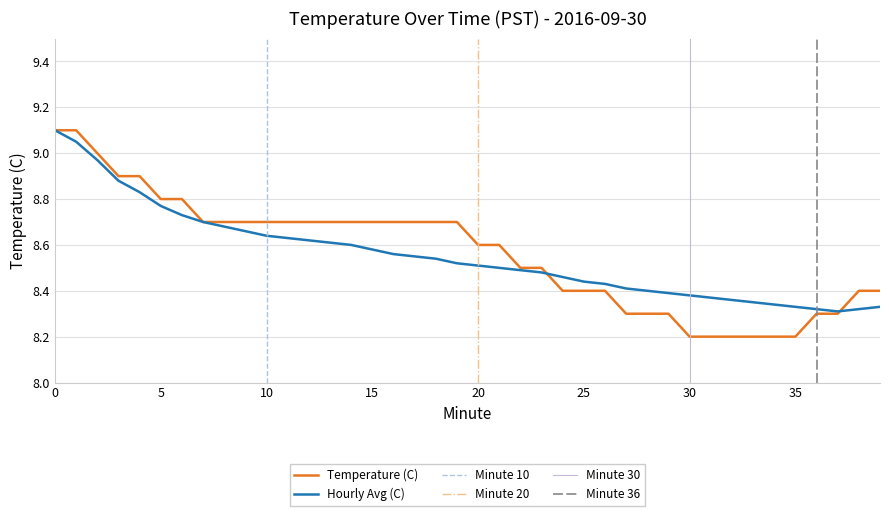

Reading left to right, what are all the values shown in this chart?

Temperature (C): 0=9.1	1=9.1	2=9.0	3=8.9	4=8.9	5=8.8	6=8.8	7=8.7	8=8.7	9=8.7	10=8.7	11=8.7	12=8.7	13=8.7	14=8.7	15=8.7	16=8.7	17=8.7	18=8.7	19=8.7	20=8.6	21=8.6	22=8.5	23=8.5	24=8.4	25=8.4	26=8.4	27=8.3	28=8.3	29=8.3	30=8.2	31=8.2	32=8.2	33=8.2	34=8.2	35=8.2	36=8.3	37=8.3	38=8.4	39=8.4
Hourly Avg (C): 0=9.1	1=9.1	2=9.0	3=8.9	4=8.8	5=8.8	6=8.7	7=8.7	8=8.7	9=8.7	10=8.6	11=8.6	12=8.6	13=8.6	14=8.6	15=8.6	16=8.6	17=8.6	18=8.5	19=8.5	20=8.5	21=8.5	22=8.5	23=8.5	24=8.5	25=8.4	26=8.4	27=8.4	28=8.4	29=8.4	30=8.4	31=8.4	32=8.4	33=8.3	34=8.3	35=8.3	36=8.3	37=8.3	38=8.3	39=8.3